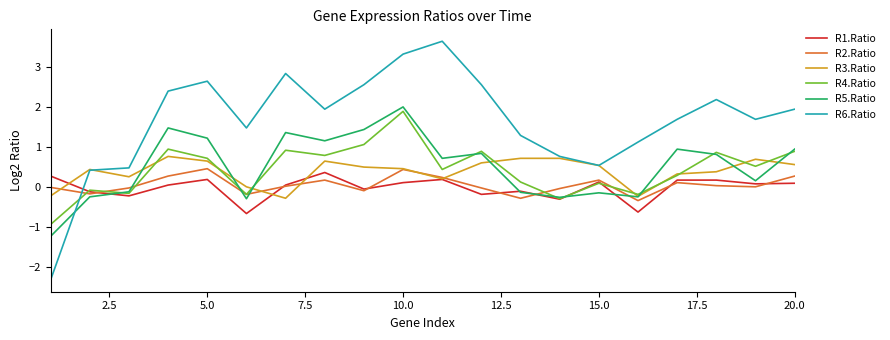

After their last crossing, which series has the higher values: R4.Ratio or R6.Ratio?

R6.Ratio